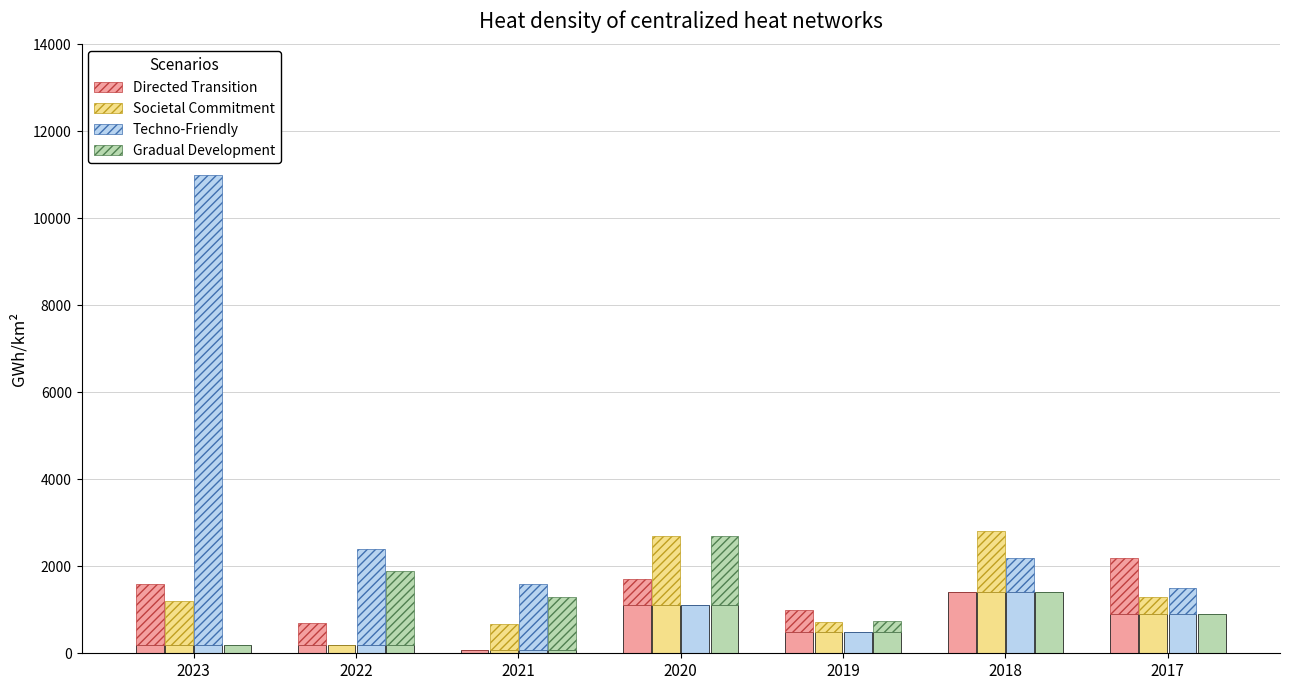

Reading right to left, what are all the values shown in this chart?

Directed Transition: 2017=1300	2018=0	2019=500	2020=600	2021=0	2022=500	2023=1410
Societal Commitment: 2017=400	2018=1400	2019=230	2020=1600	2021=602	2022=0	2023=1010
Techno-Friendly: 2017=600	2018=800	2019=0	2020=0	2021=1532	2022=2200	2023=10810
Gradual Development: 2017=0	2018=0	2019=250	2020=1600	2021=1232	2022=1700	2023=0